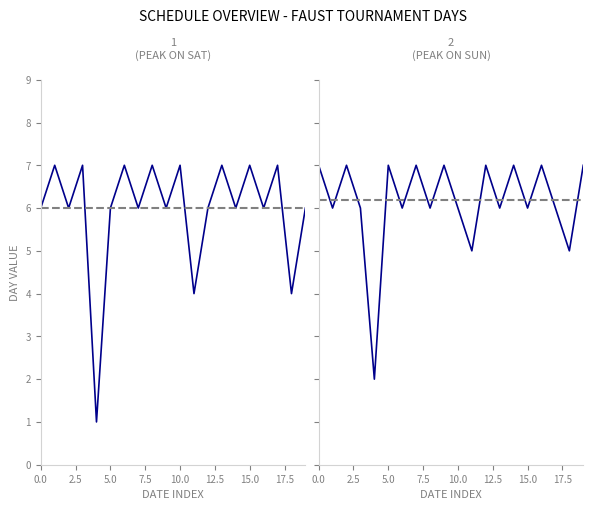

Does the chart display data point markers on the line(s)?

No